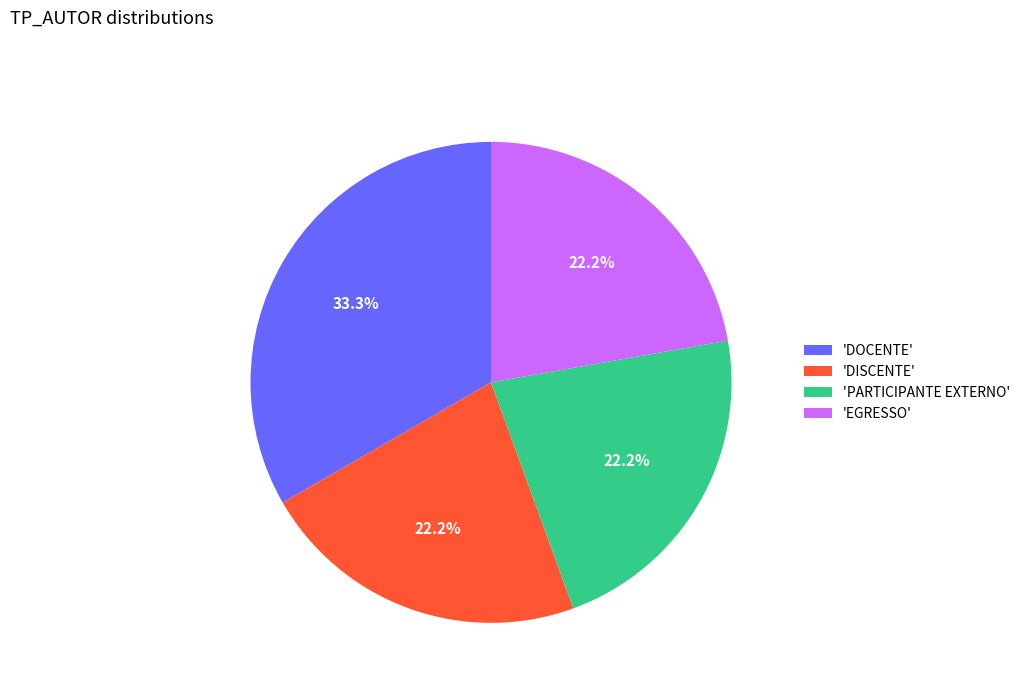

Is 'DISCENTE' the majority of the pie?

No